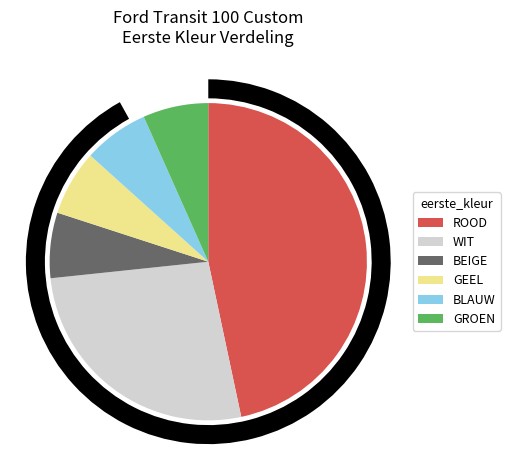

How many segments does this pie chart have?

6